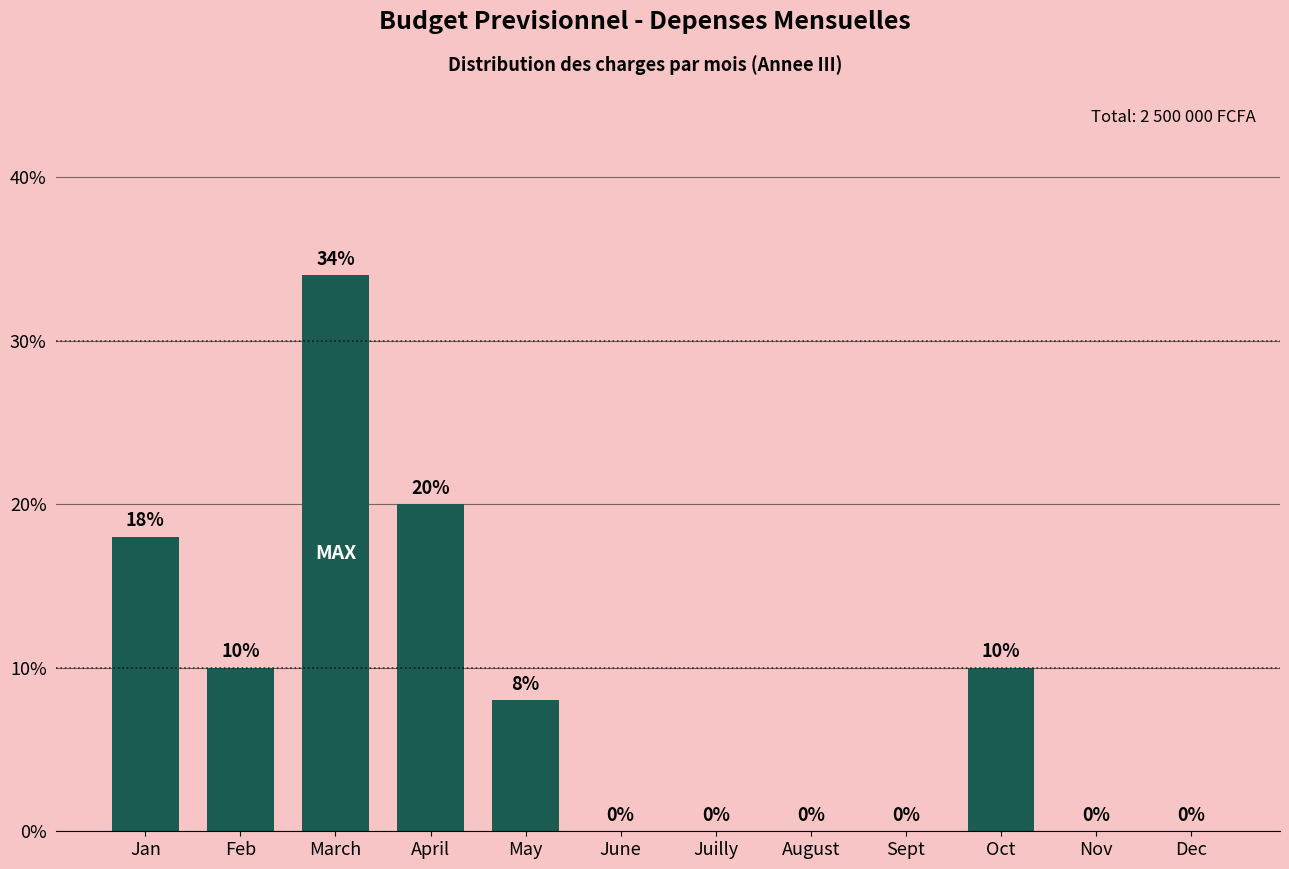

Reading left to right, what are all the values shown in this chart?

Jan=18	Feb=10	March=34	April=20	May=8	June=0	Juilly=0	August=0	Sept=0	Oct=10	Nov=0	Dec=0